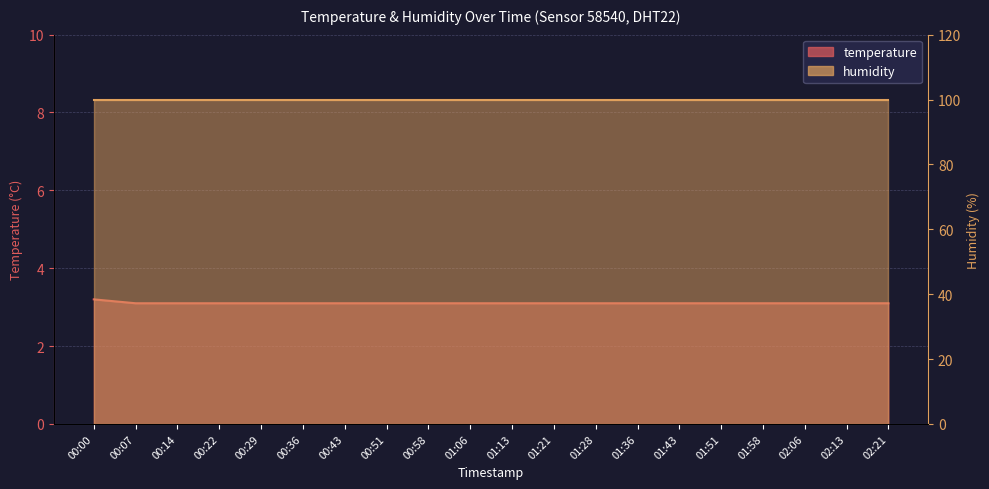

What is the value of the 5th point from the left?

3.1